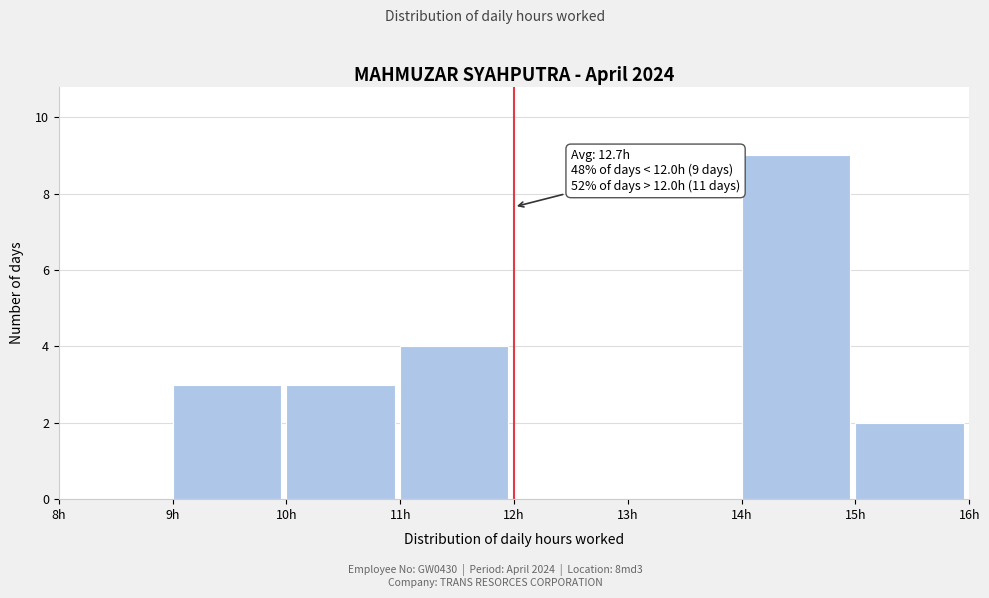

Over which range of the x-axis is the bar tallest?

14 to 15